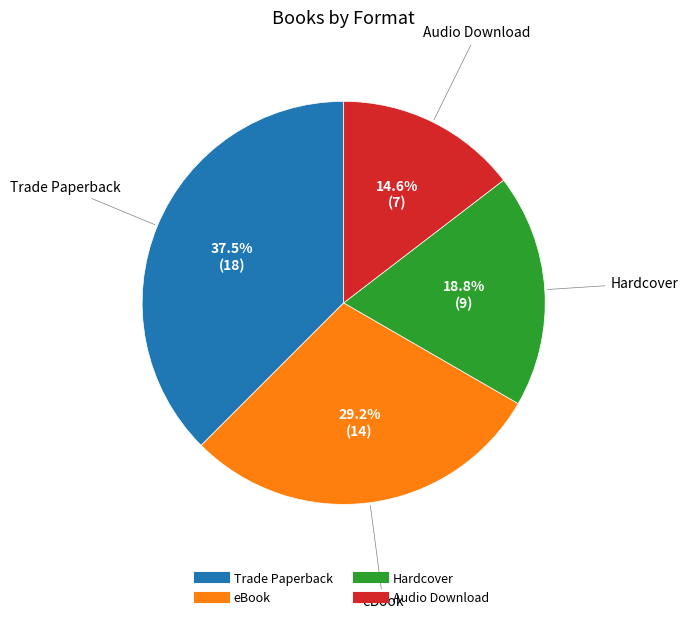

How many slices are in this pie chart?

4